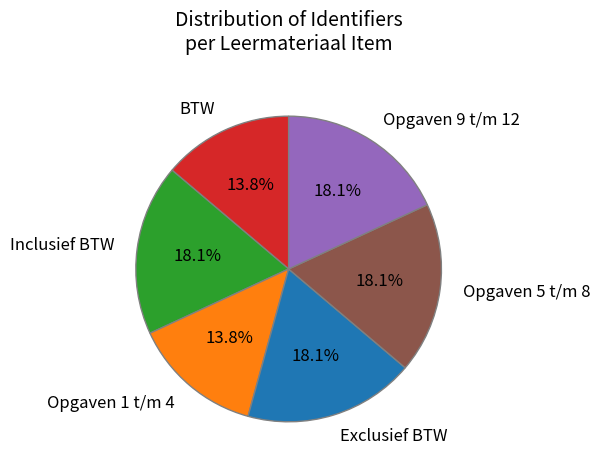

Is there any slice that represents more than half of the pie?

No